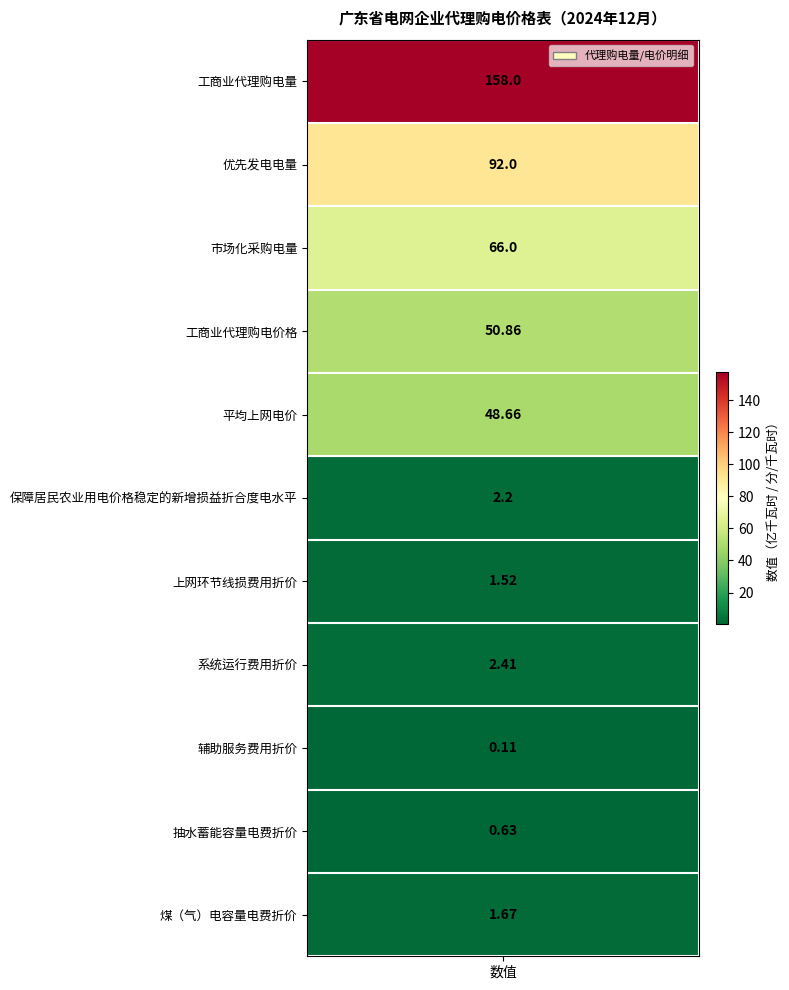

What is the sum of all values?

424.1